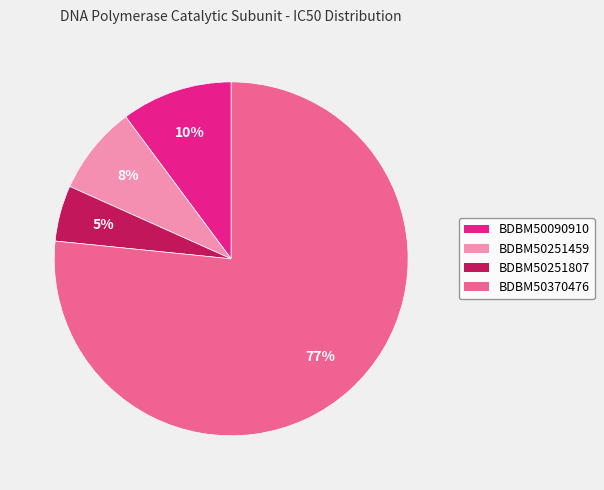

Combined, do BDBM50370476 and BDBM50090910 account for over 50%?

Yes